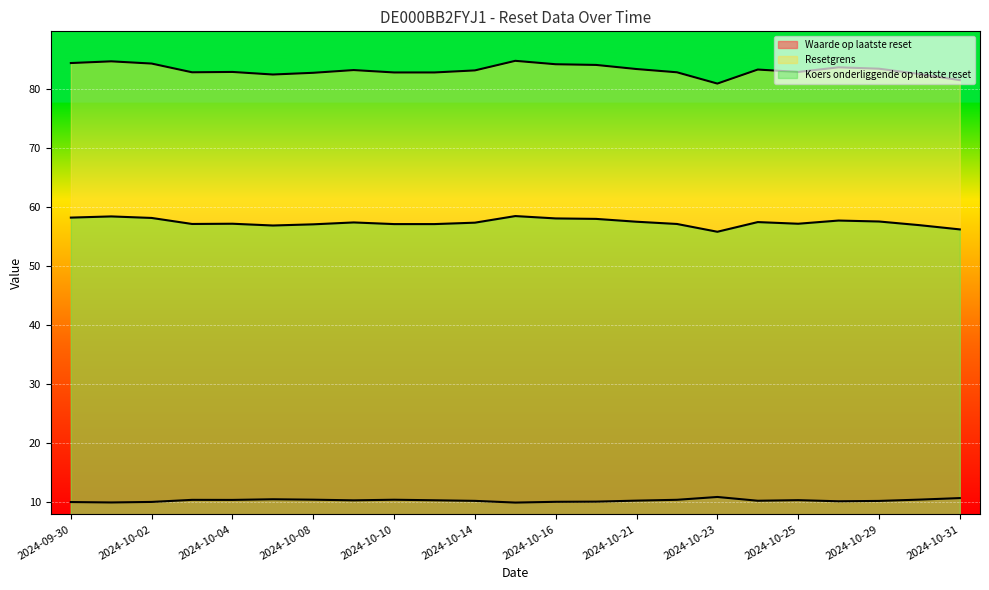

How many lines are shown in the chart?

3